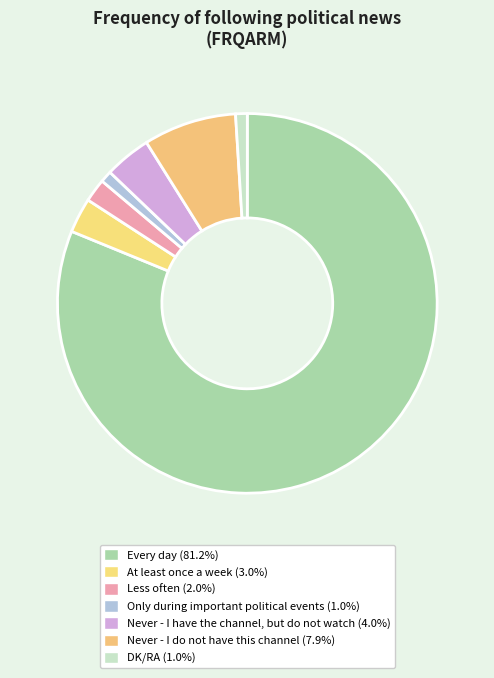

To the nearest percent, what is the difference between the largest and smallest slice percentages?

80%